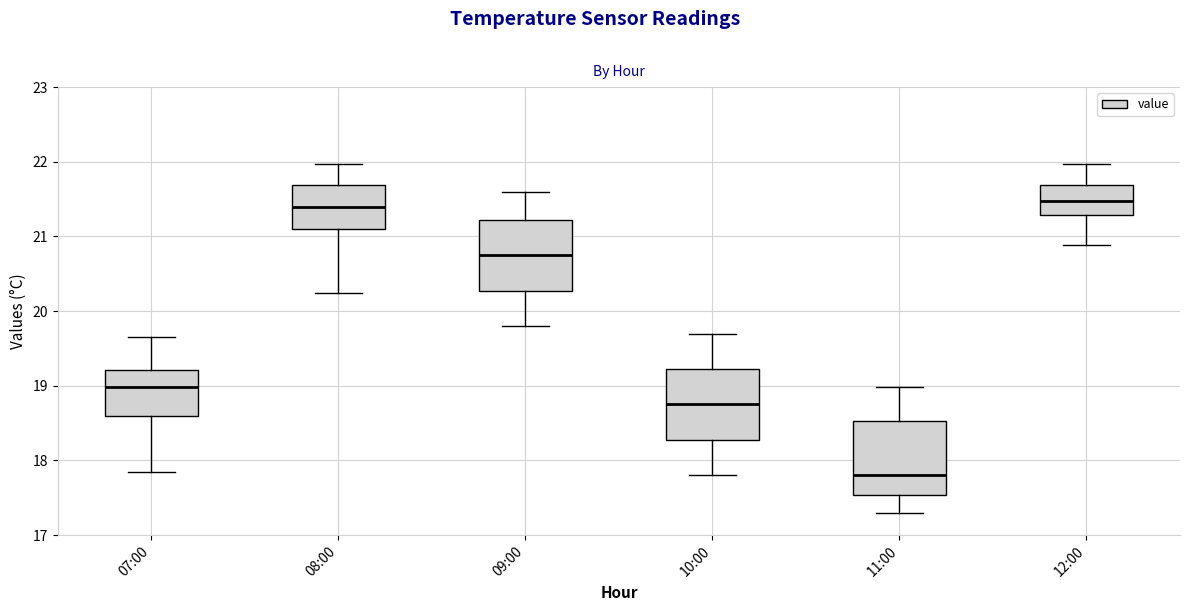

Reading left to right, read every box against the y-axis: the position of its median line, the range the box covers, and the ends of its whiskers. The values are not printed on the chart, so give them approximately, as read against the axis.

07:00: median 19.0, box 18.6 to 19.2, whiskers 17.9 to 19.7
08:00: median 21.4, box 21.1 to 21.7, whiskers 20.2 to 22.0
09:00: median 20.8, box 20.3 to 21.2, whiskers 19.8 to 21.6
10:00: median 18.8, box 18.3 to 19.2, whiskers 17.8 to 19.7
11:00: median 17.8, box 17.5 to 18.5, whiskers 17.3 to 19.0
12:00: median 21.5, box 21.3 to 21.7, whiskers 20.9 to 22.0